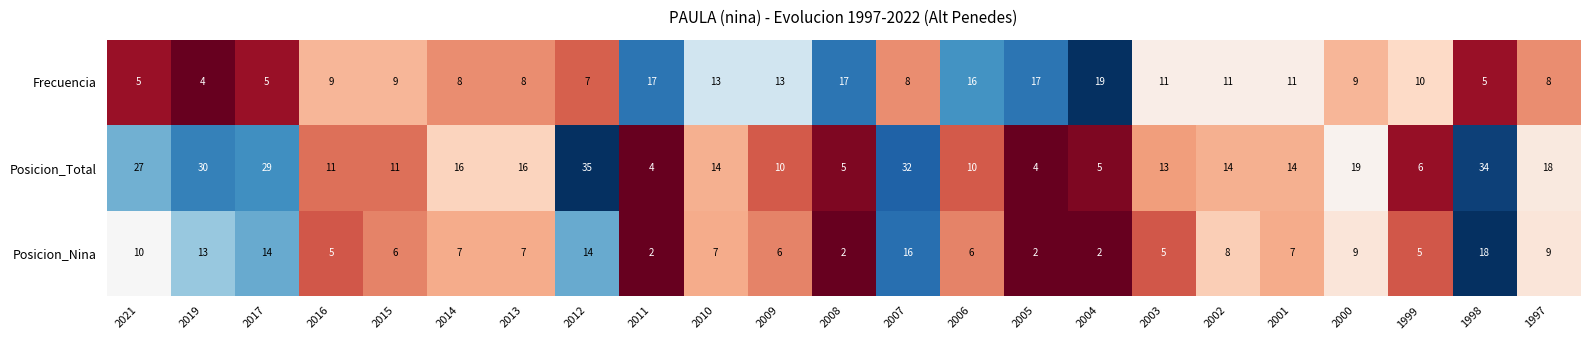

What is the spread (max minus min) of values at 2005?

15